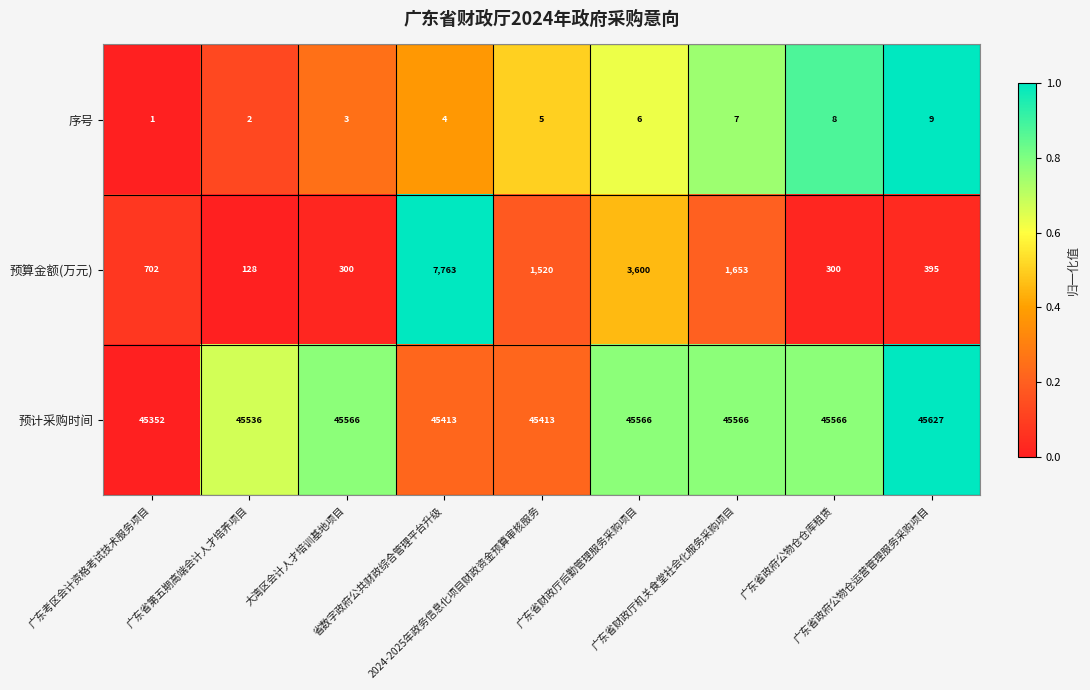

What is the average value of the 预算金额(万元) series?

1818